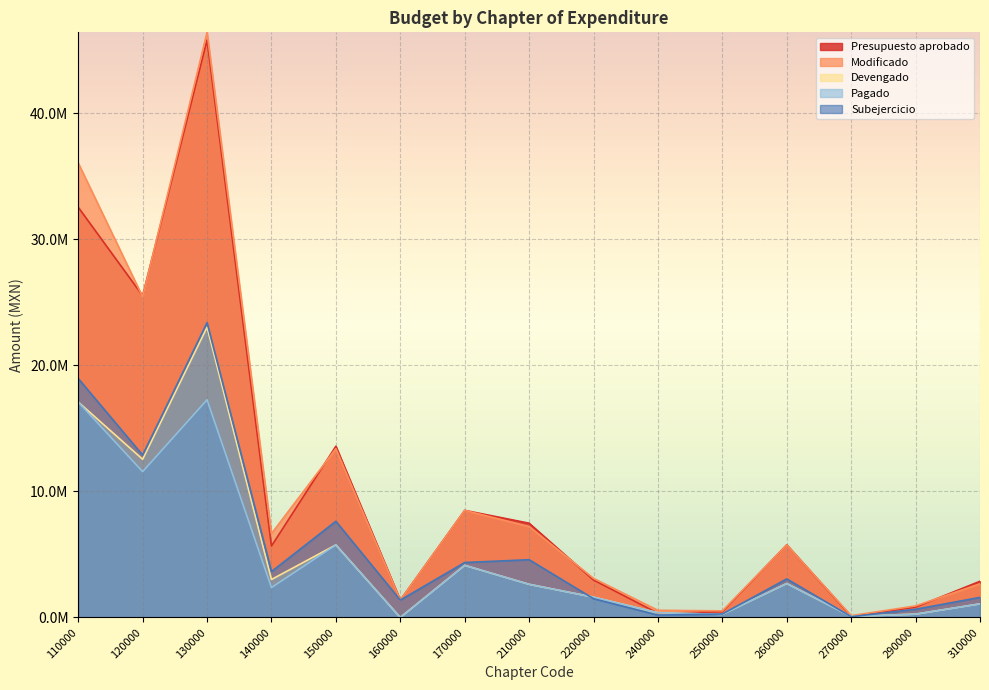

True or false: Presupuesto aprobado and Subejercicio intersect in this chart.

False